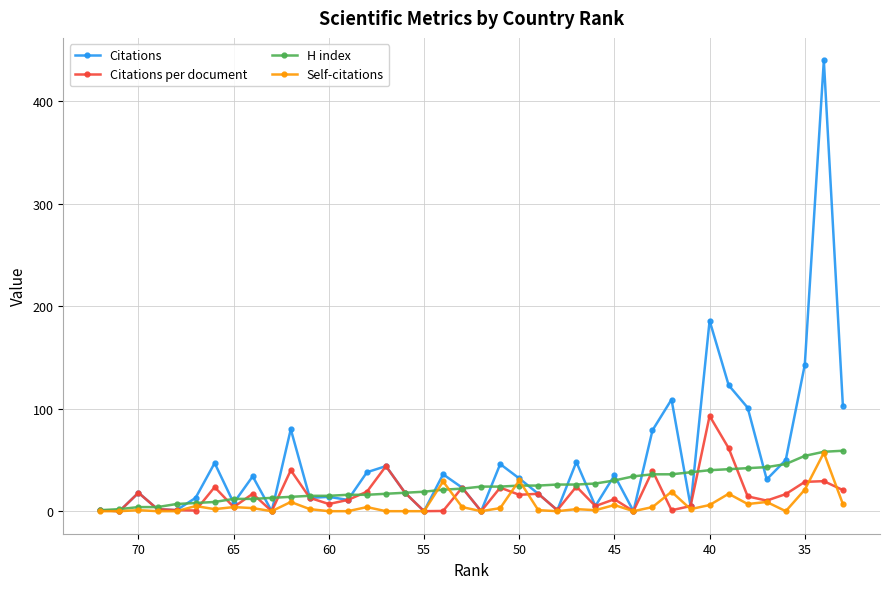

After their last crossing, which series has the higher values: Self-citations or Citations per document?

Citations per document